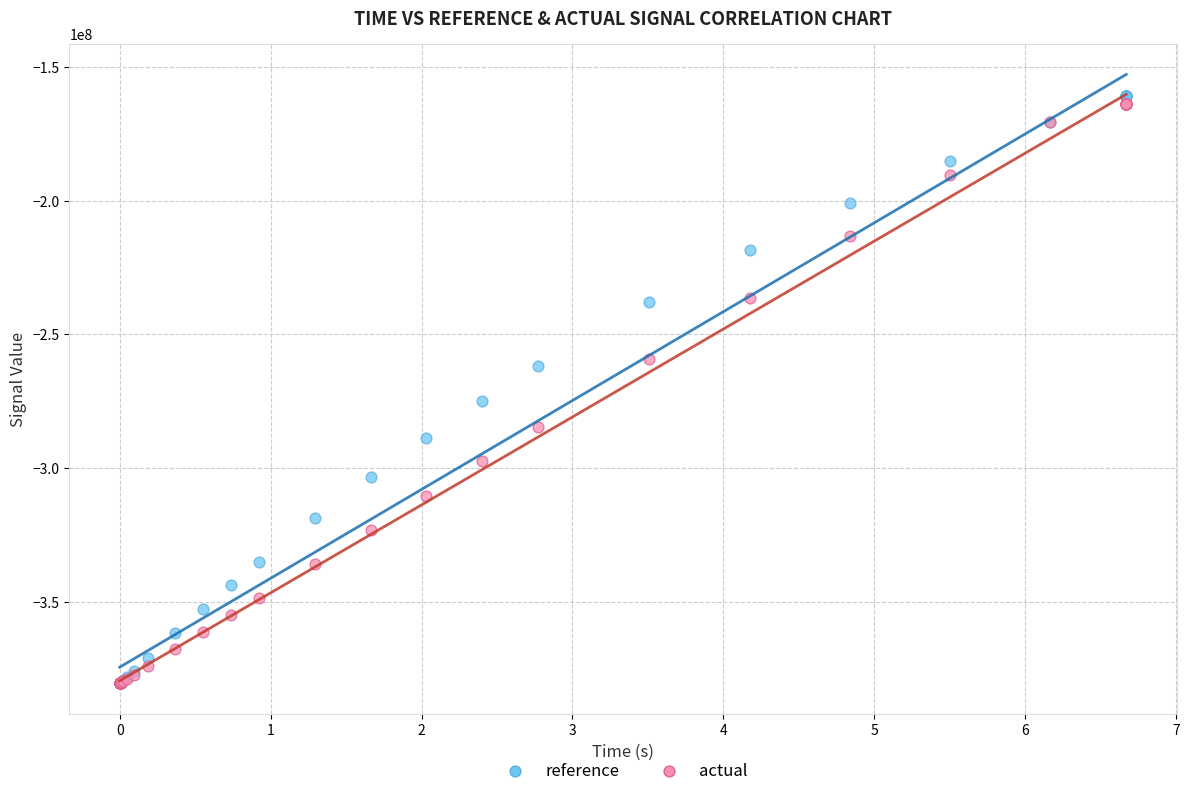

In the actual series, what Y value is closest to -272135430?

-284734218.6